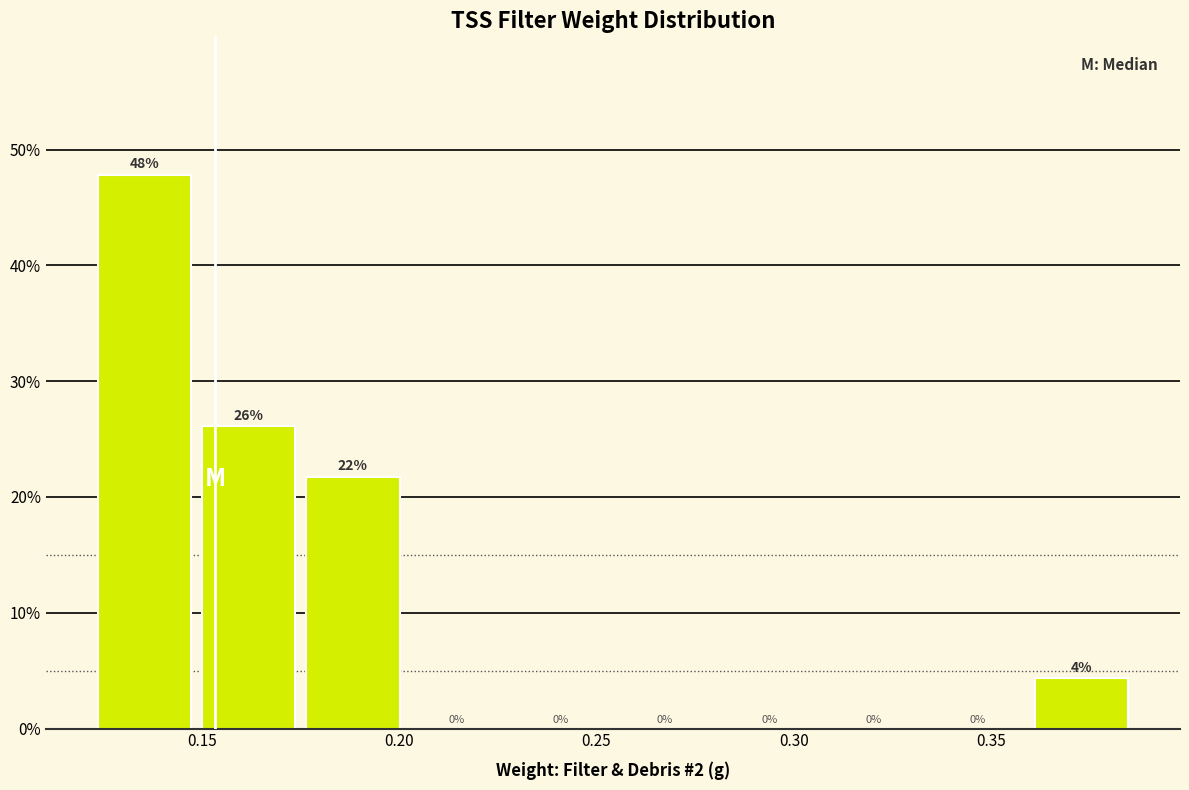

Over which range of the x-axis is the bar tallest?

0.120 to 0.150